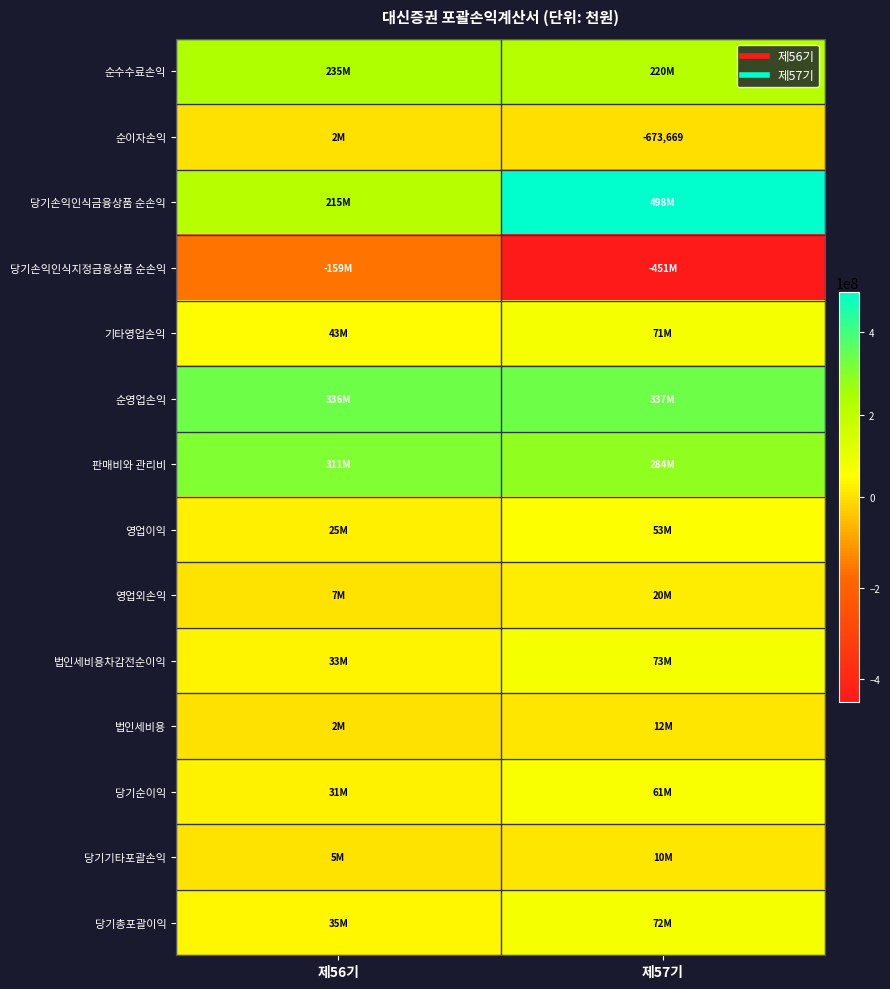

What is the average value of the 기타영업손익 series?

56896457